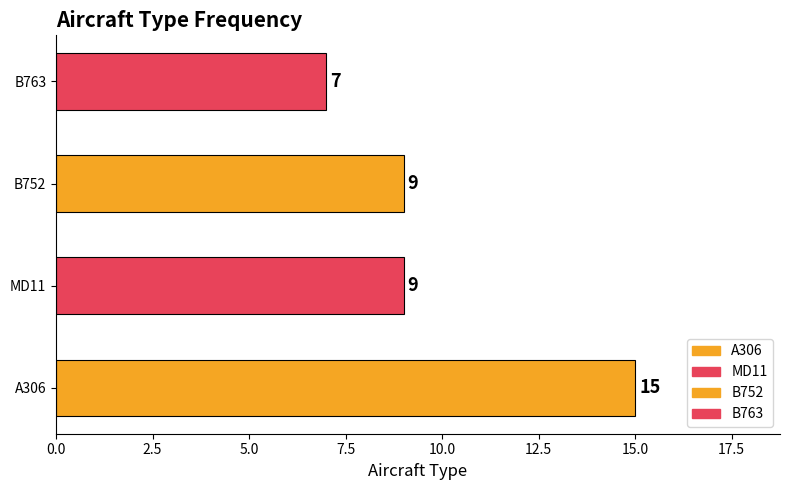

What is the average value?

10